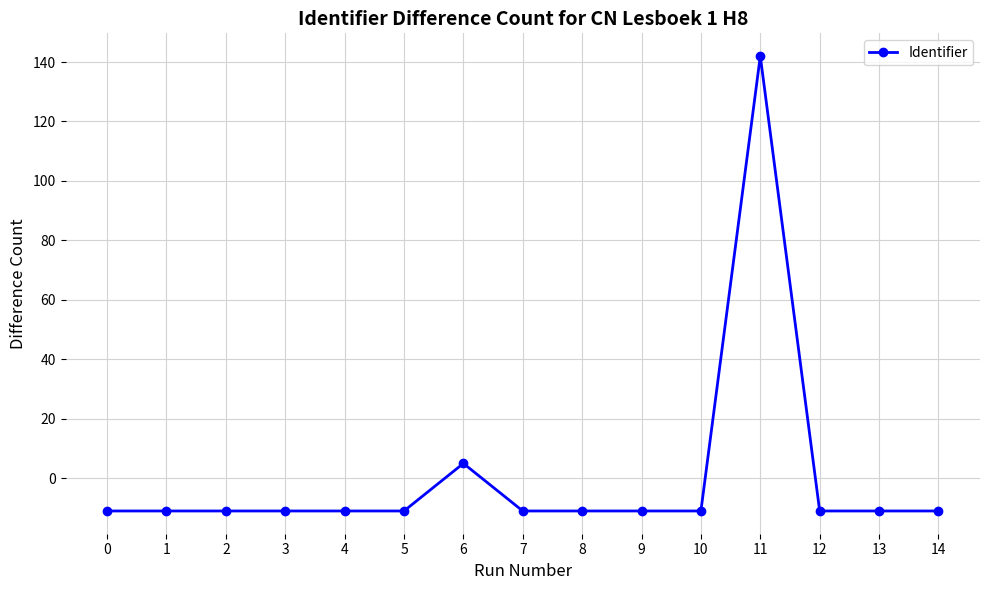

Where is the data nearest to the value 65?

6